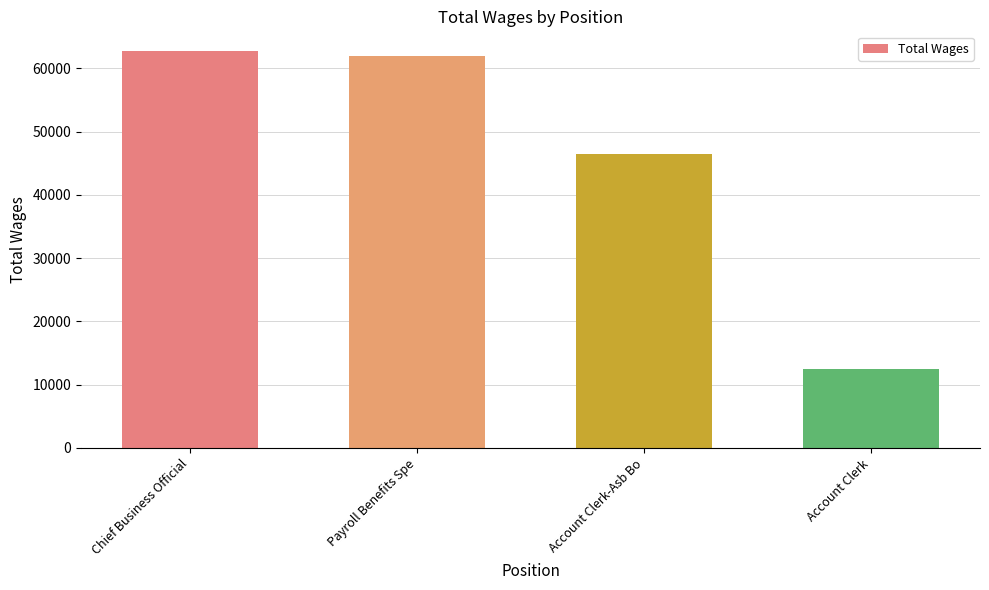

How many data points are less than 61941?

2